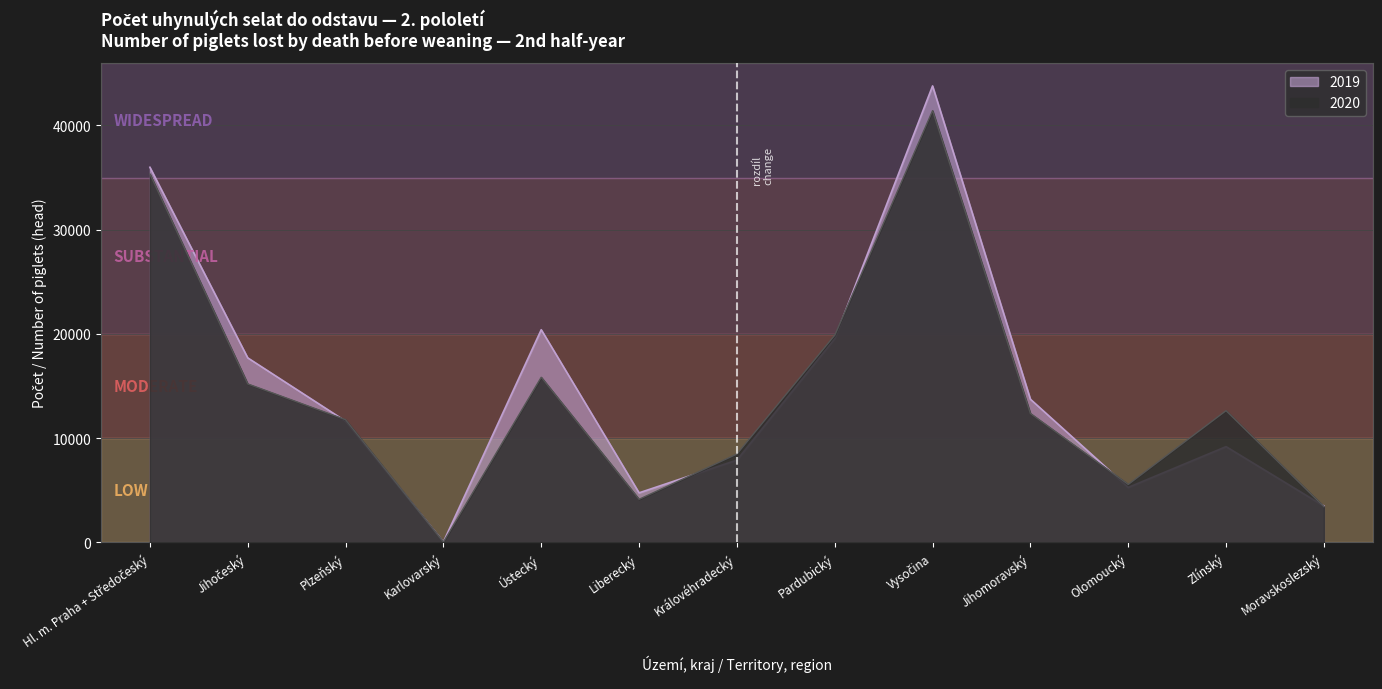

True or false: 2020 has a value of 12369 at Jihomoravský.

True